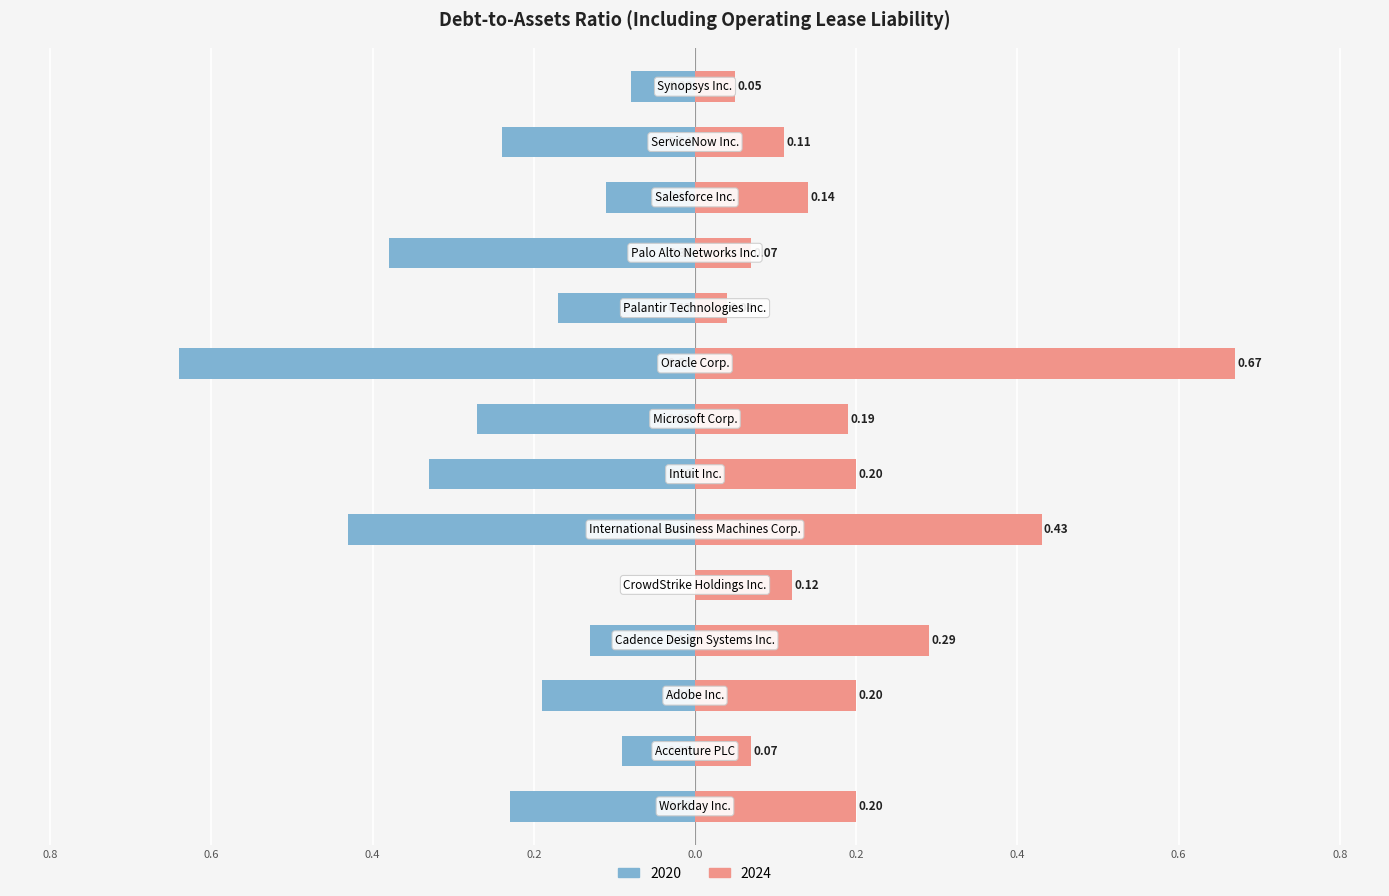

True or false: 2020 has a value of -0.4 at International Business Machines Corp..

True